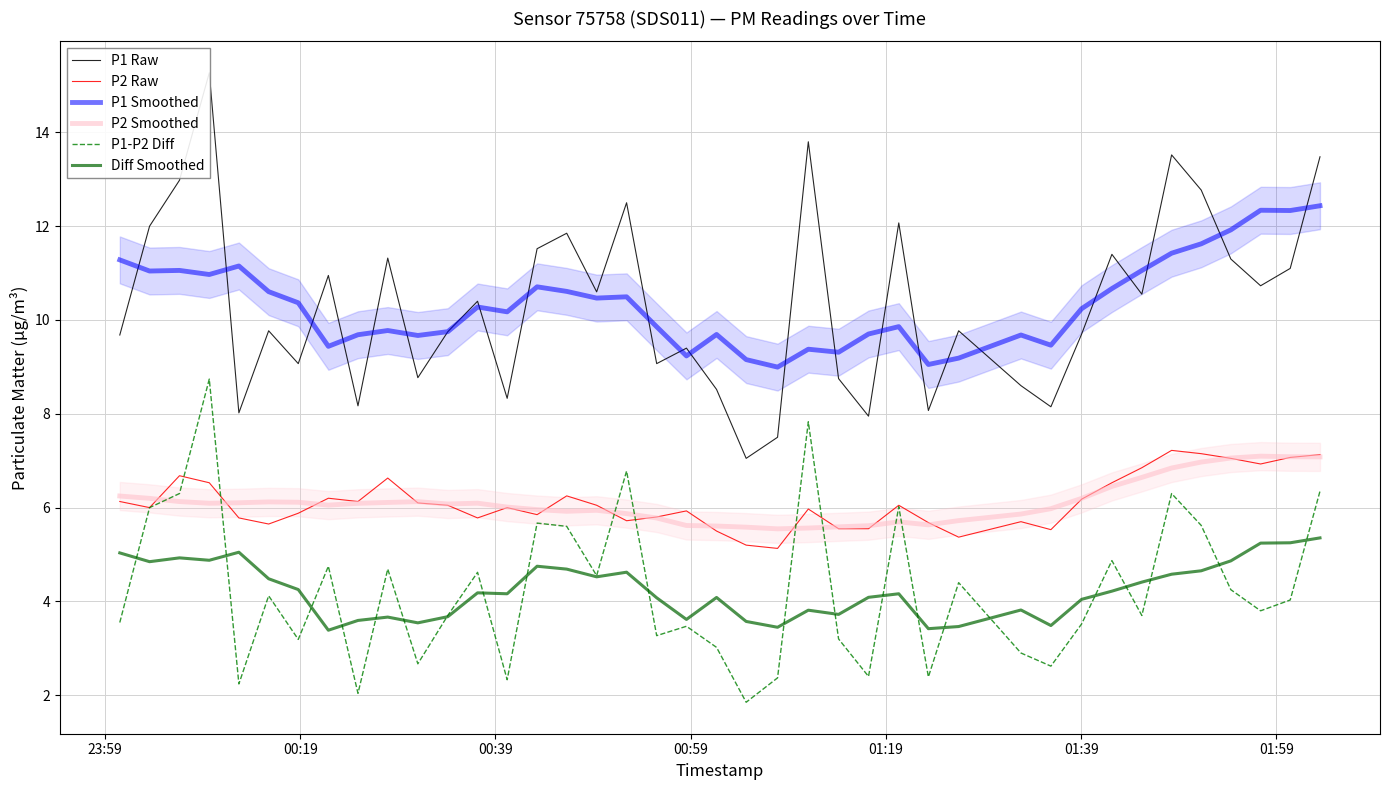

List the series in order of their peak value, lowest first.

Diff Smoothed, P2 Smoothed, P2 Raw, P1-P2 Diff, P1 Smoothed, P1 Raw